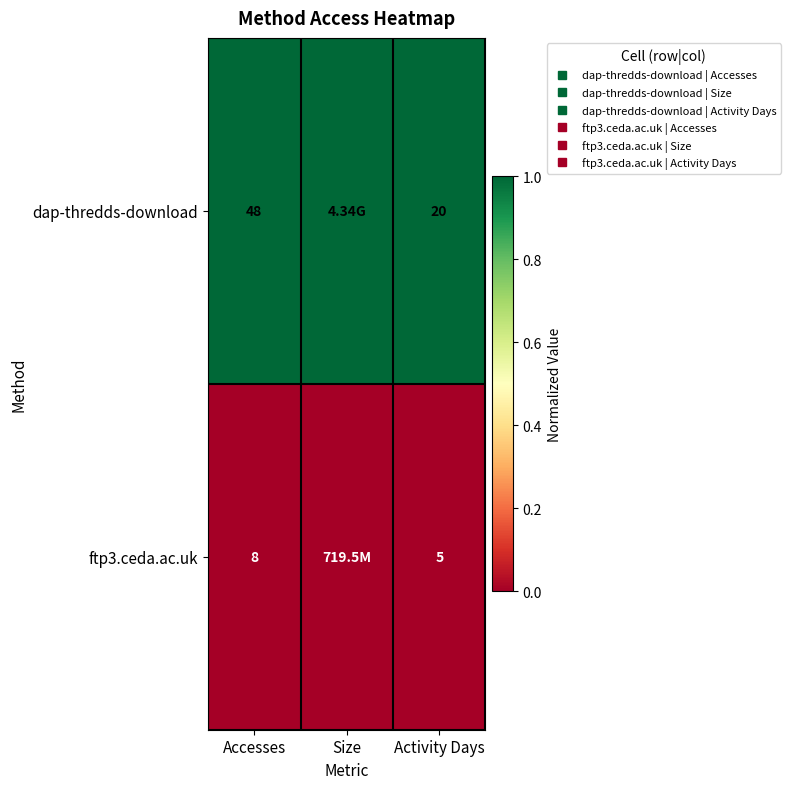

What is the total value across all series at Activity Days?

1